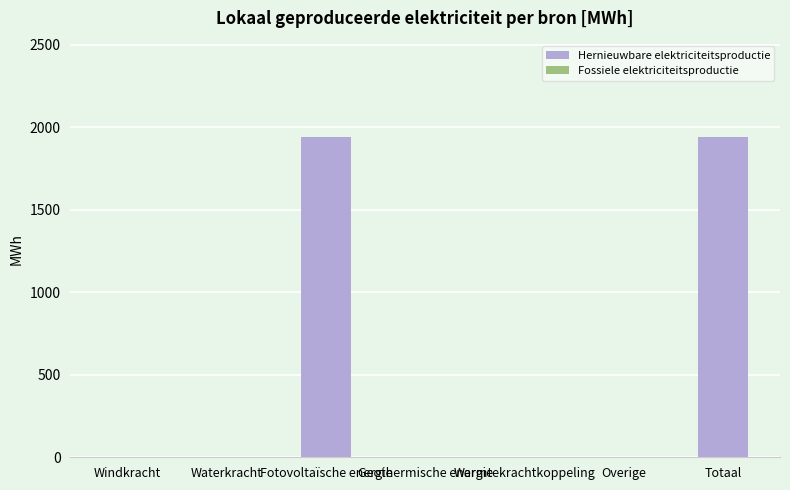

What is the change in value from Warmtekrachtkoppeling to Totaal?

+1941.0